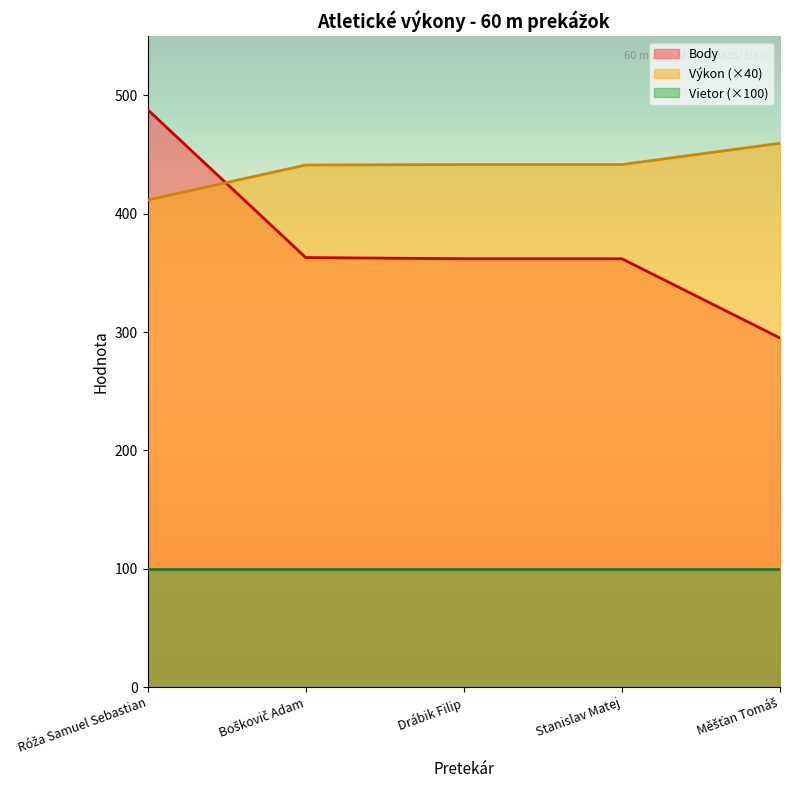

Reading left to right, extract all data points from this chart.

Výkon: 411.6	441.2	441.6	441.6	459.6
Body: 488.0	363.0	362.0	362.0	295.0